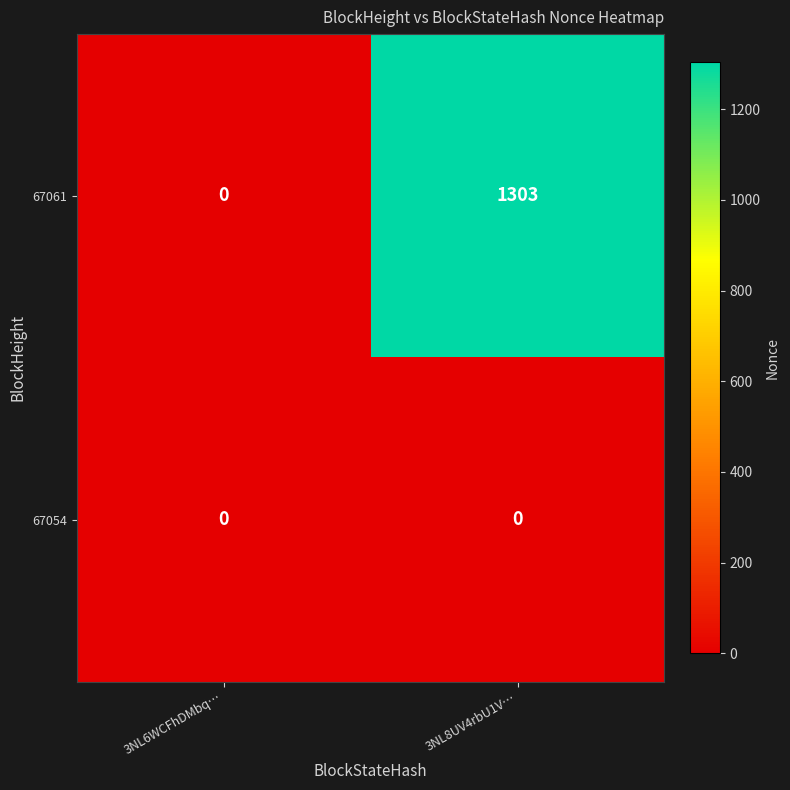

The value of 67054 at 3NL8UV4rbU1V… is 0. True or false?

True